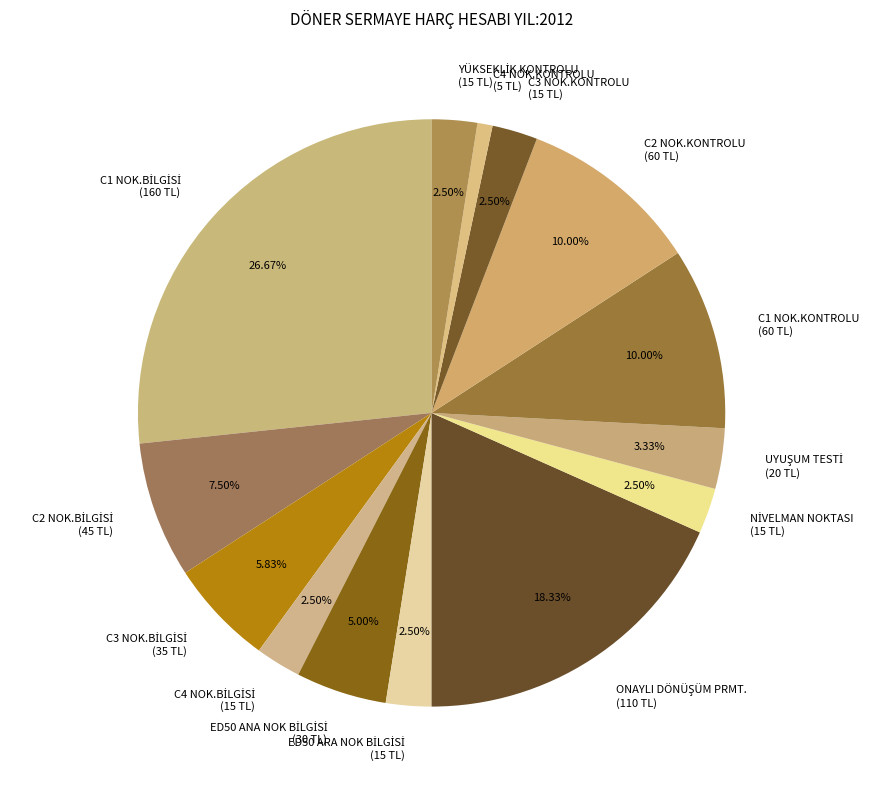

Does any single category account for the majority?

No